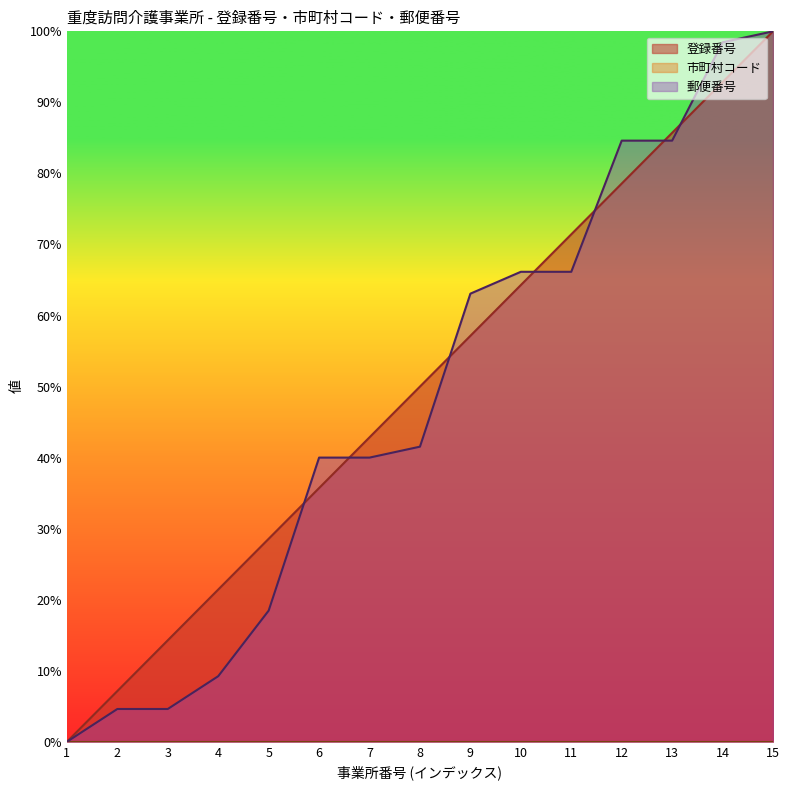

How many values in the 郵便番号 series are below 41?

7